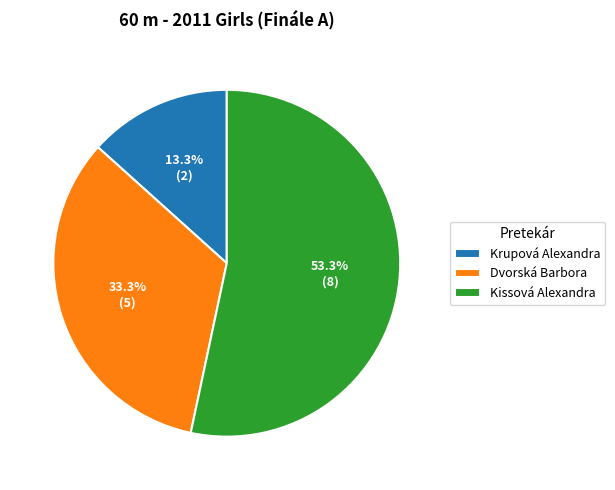

True or false: Kissová Alexandra accounts for 61% of the total.

False